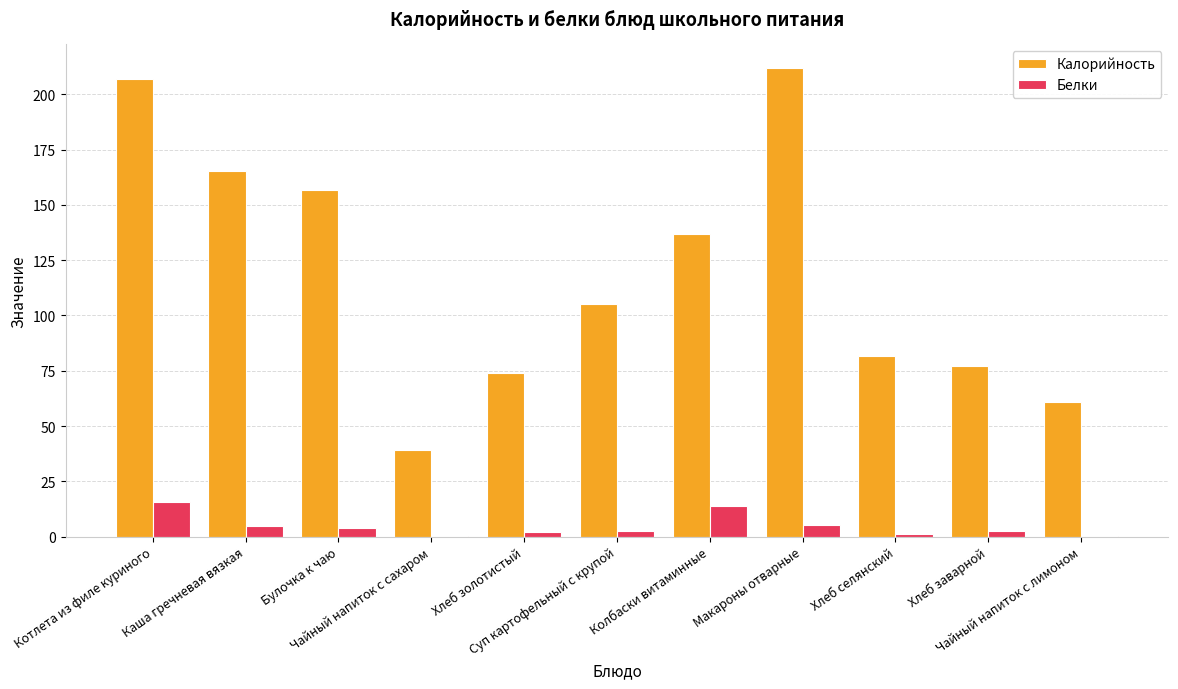

What is the highest value of the Калорийность series?

211.9